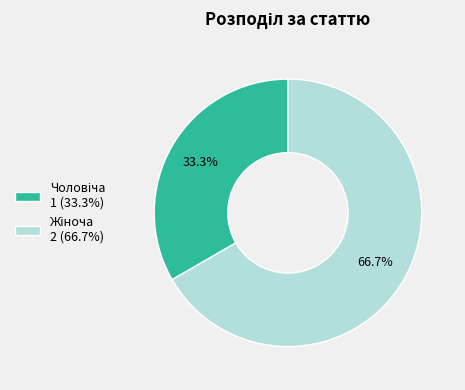

How many segments does this pie chart have?

2